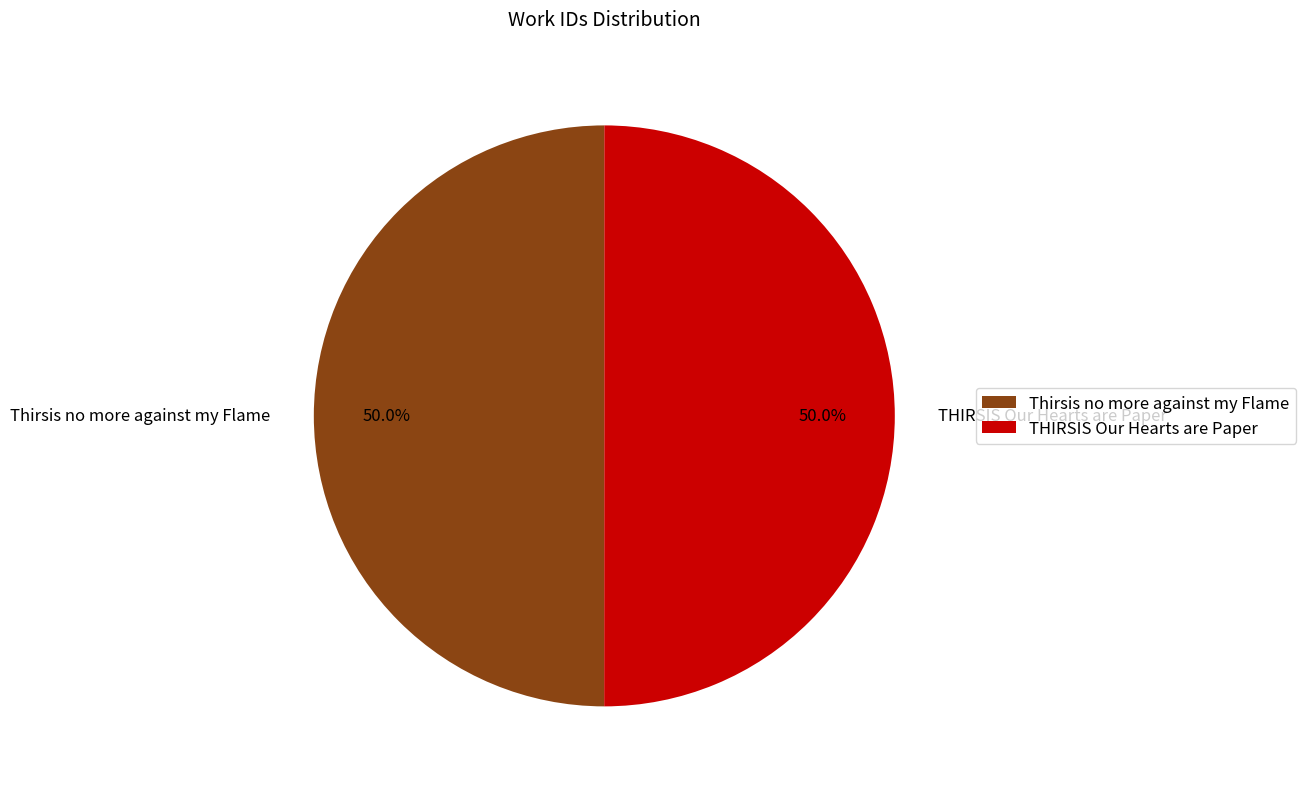

What is the ratio of the value at Thirsis no more against my Flame to the value at THIRSIS Our Hearts are Paper?

1.0